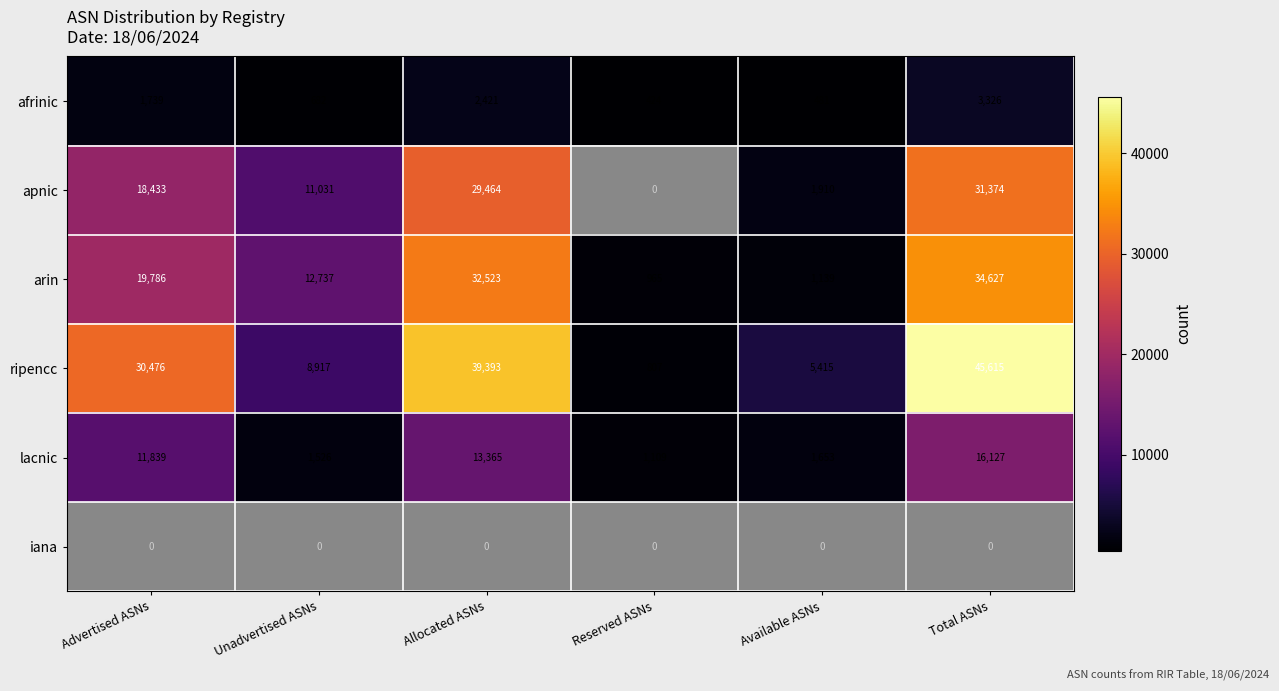

Is it true that apnic equals 1910 at Available ASNs?

True